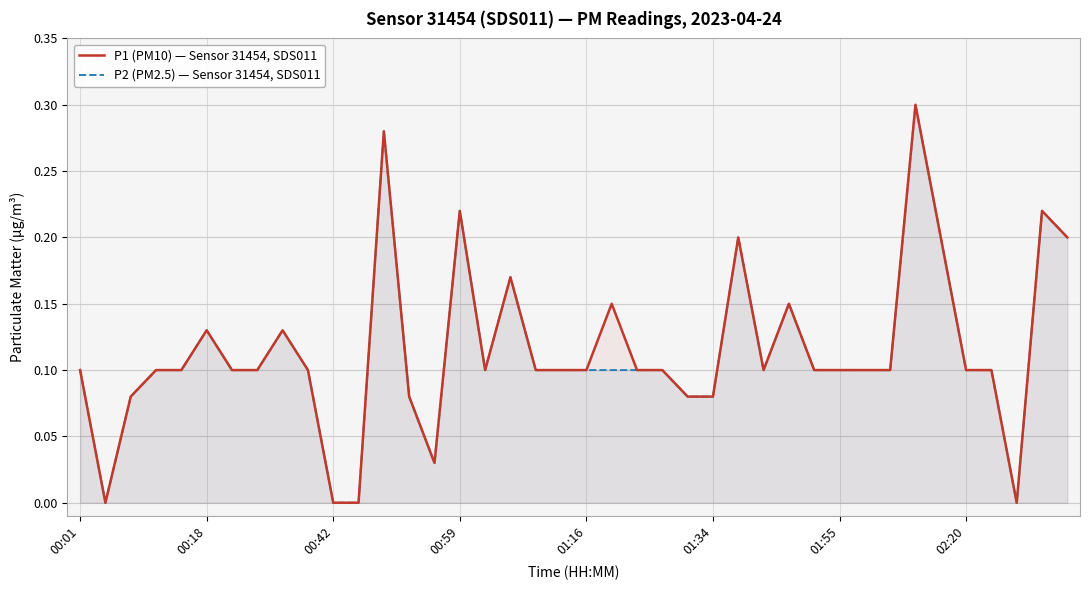

At which label does P2 (PM2.5) — Sensor 31454, SDS011 reach its minimum?

00:18